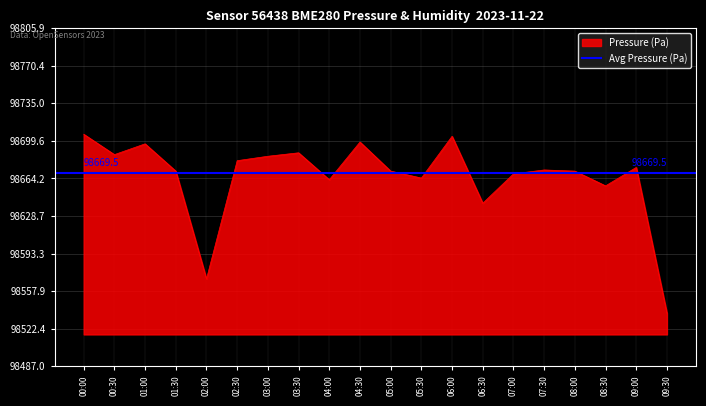

What is the value of the 16th point from the left?

98672.2